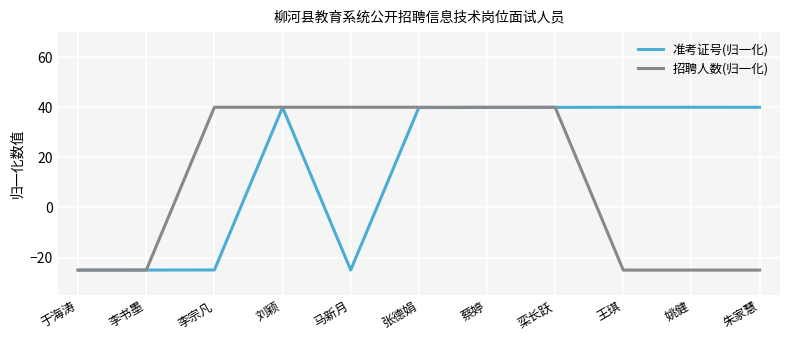

Where does the 准考证号(归一化) series first go above 39?

刘颖